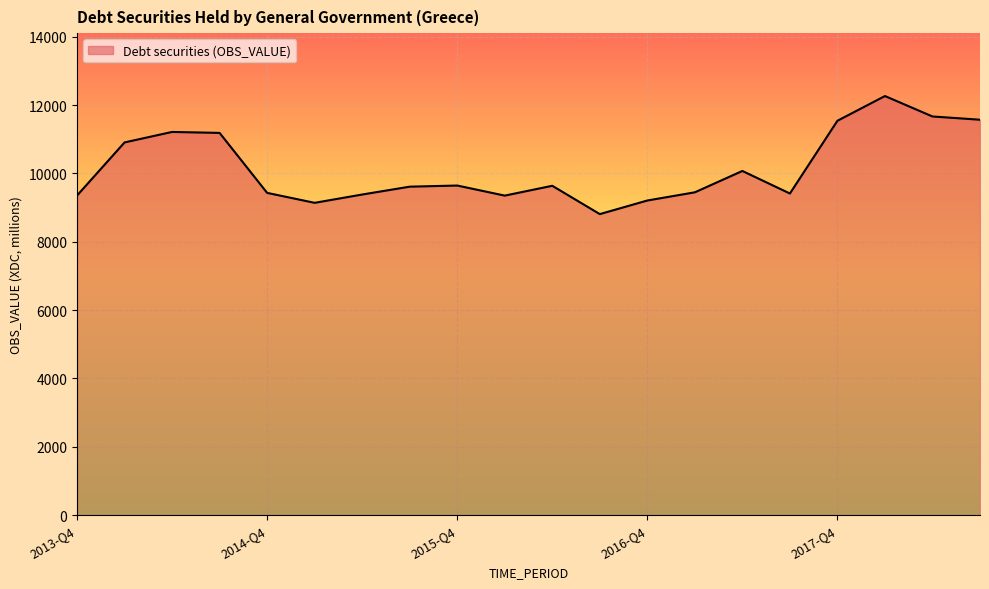

What is the maximum value shown in the chart?

12264.9